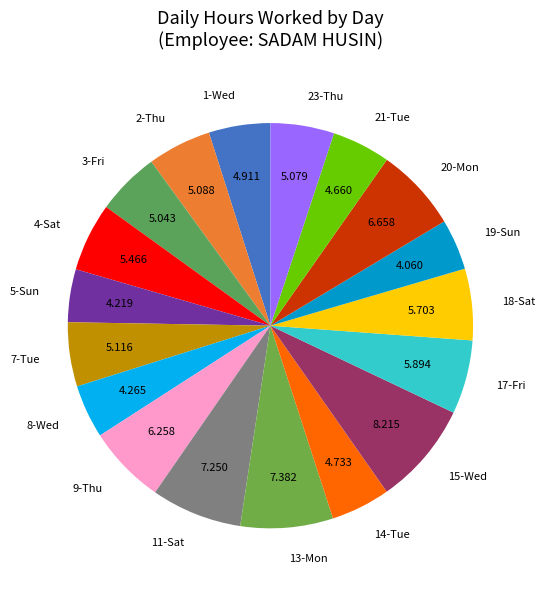

Do 21-Tue and 3-Fri together represent more than half of the pie?

No